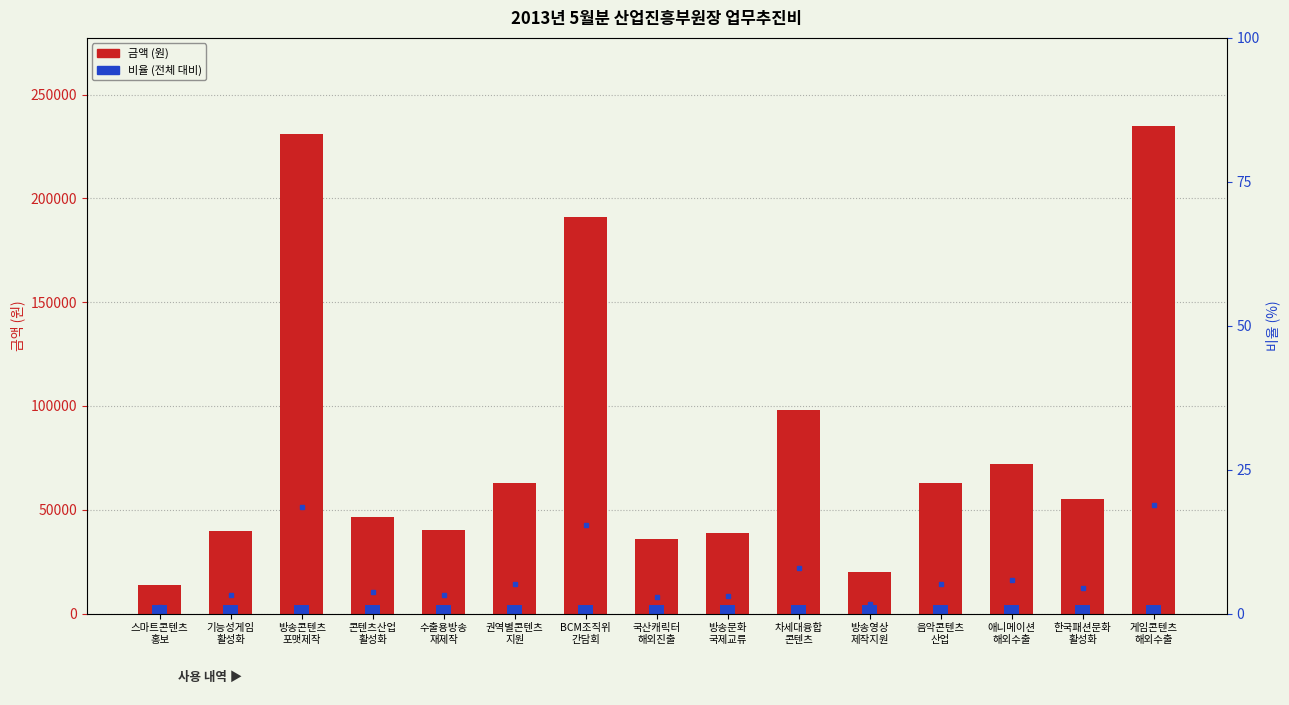

List the series in order of their peak value, lowest first.

비율 (%), 금액 (원)